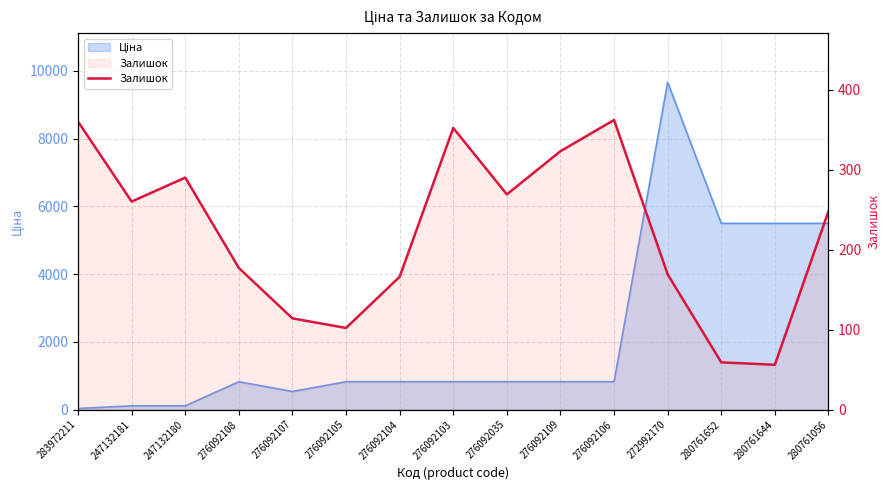

Reading left to right, list all the values displayed in this chart.

360	260	290	177	114	102	166	352	269	323	362	169	59	56	248